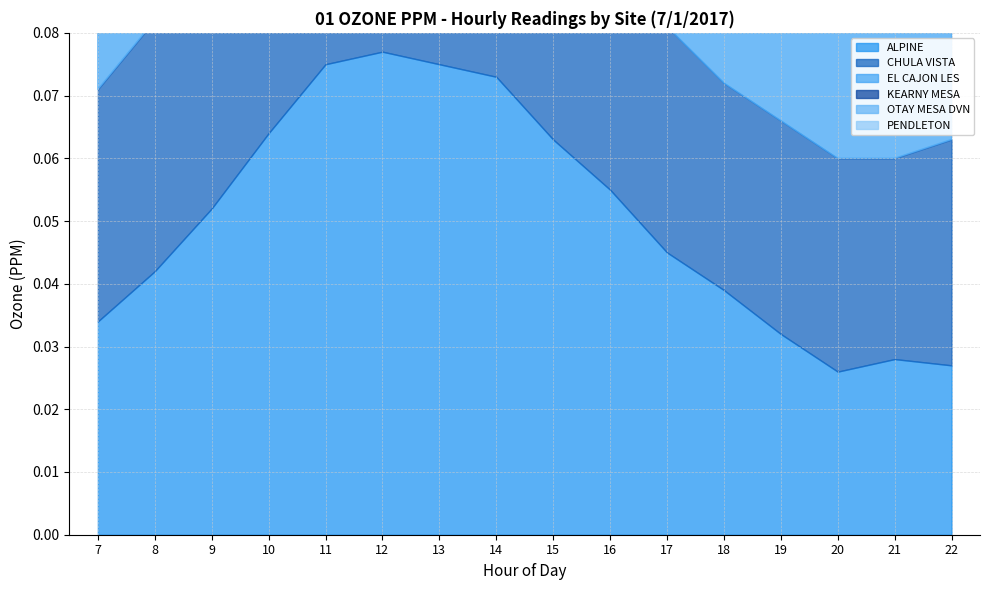

Which series has the largest total across all categories?

ALPINE